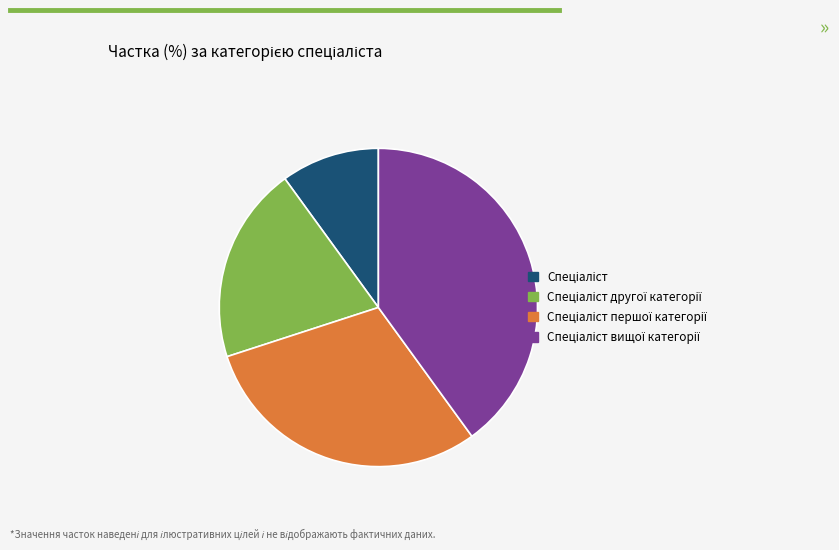

Does any single category account for the majority?

No